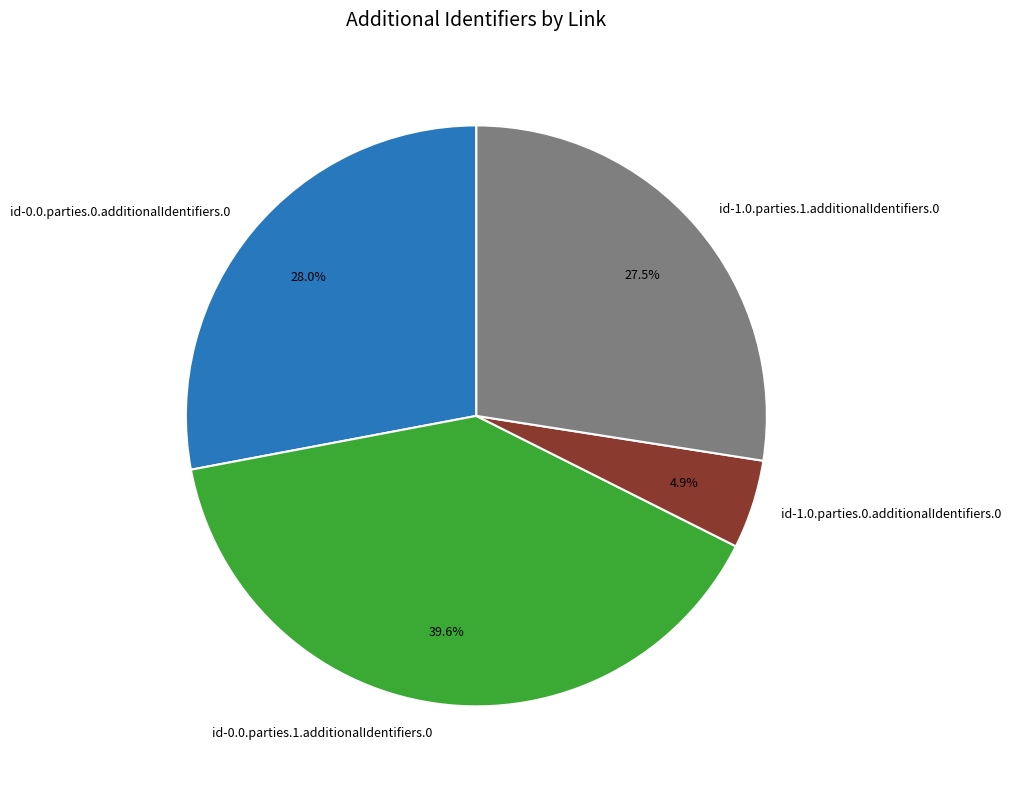

To the nearest percent, what percentage of the pie is id-1.0.parties.0.additionalIdentifiers.0?

5%